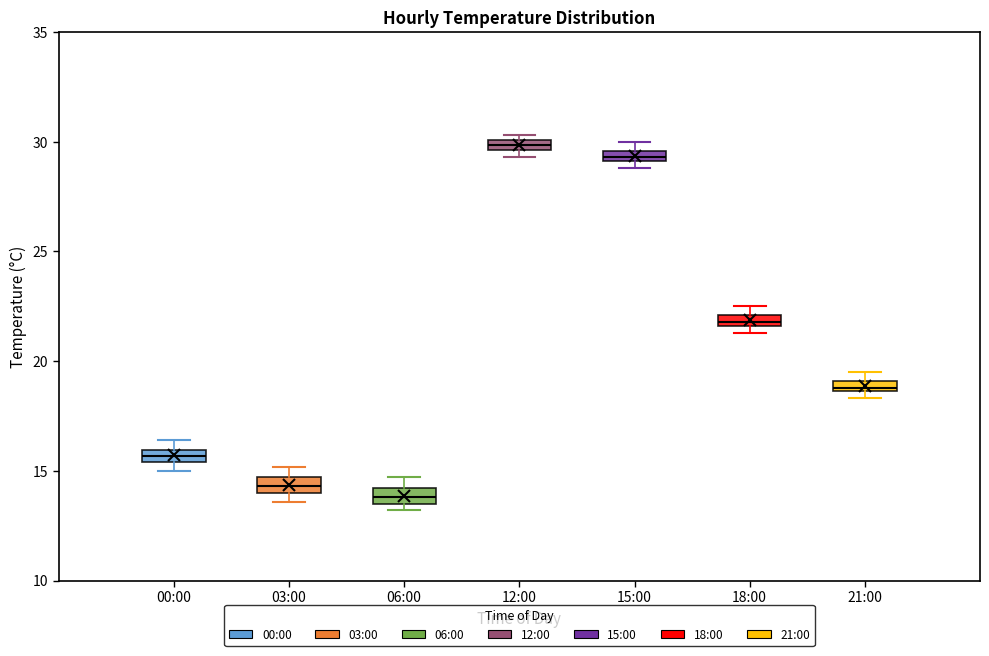

Where is the lower edge of the box for 21:00 on the y-axis? The values are not printed on the chart, so give them approximately, as read against the axis.

18.5